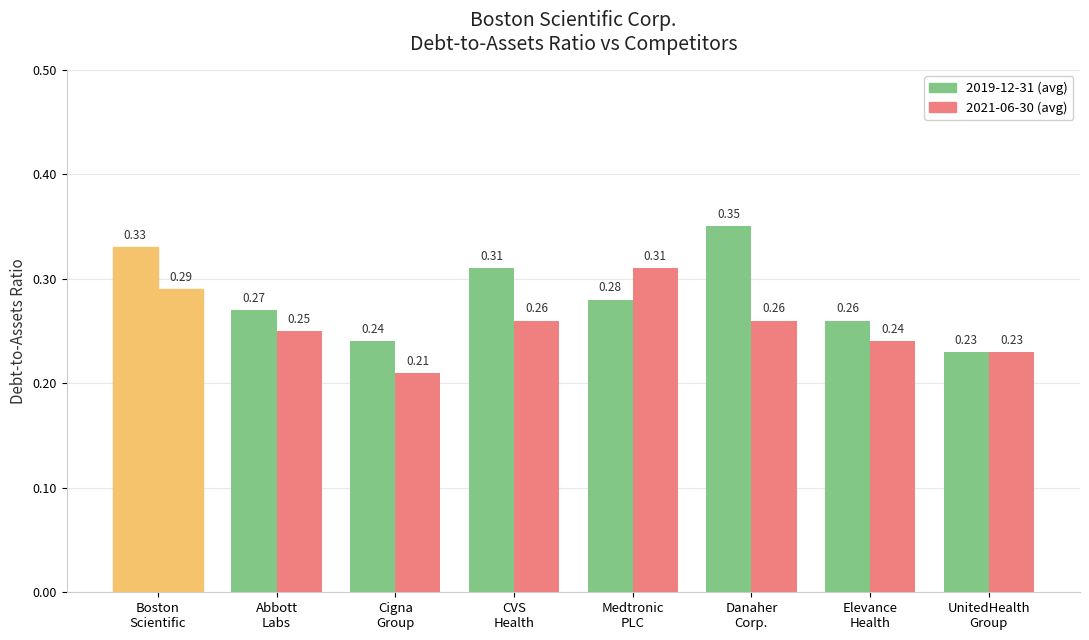

How many groups of bars are there?

8